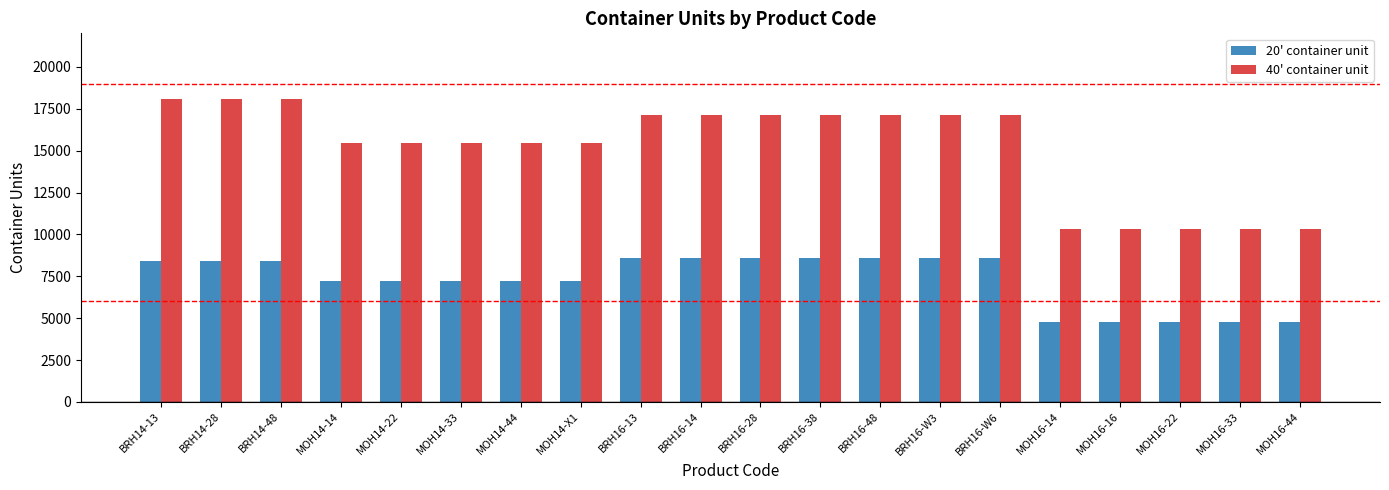

How many series are shown in this chart?

2